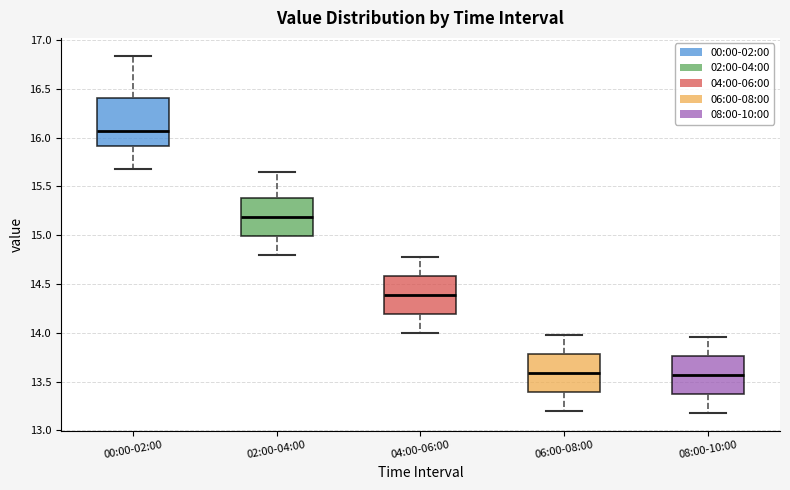

Comparing the boxes themselves (not the whiskers), which one is the tallest?

00:00-02:00